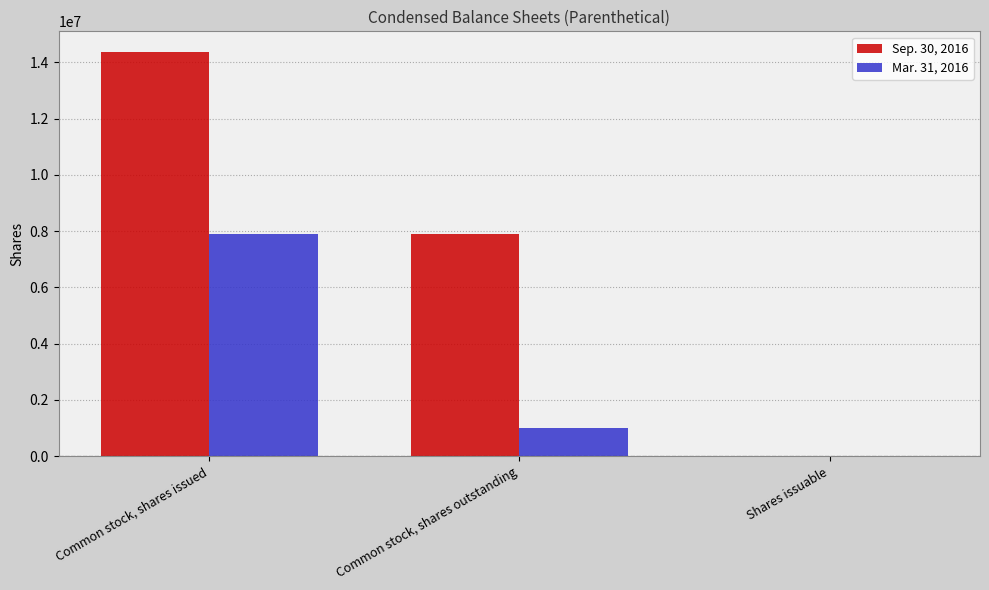

Read the Sep. 30, 2016 value at Common stock, shares outstanding, to the nearest 10.

7911710